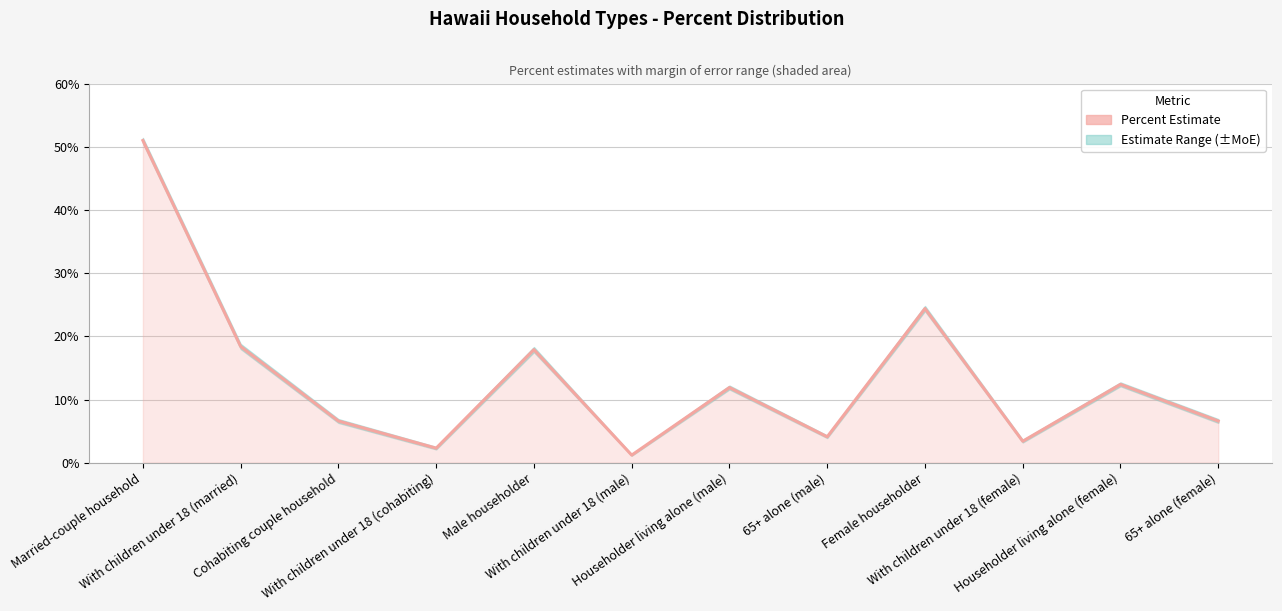

Rank the categories by value from highest to lowest.

Married-couple household, Female householder, With children under 18 (married), Male householder, Householder living alone (female), Householder living alone (male), Cohabiting couple household, 65+ alone (female), 65+ alone (male), With children under 18 (female), With children under 18 (cohabiting), With children under 18 (male)